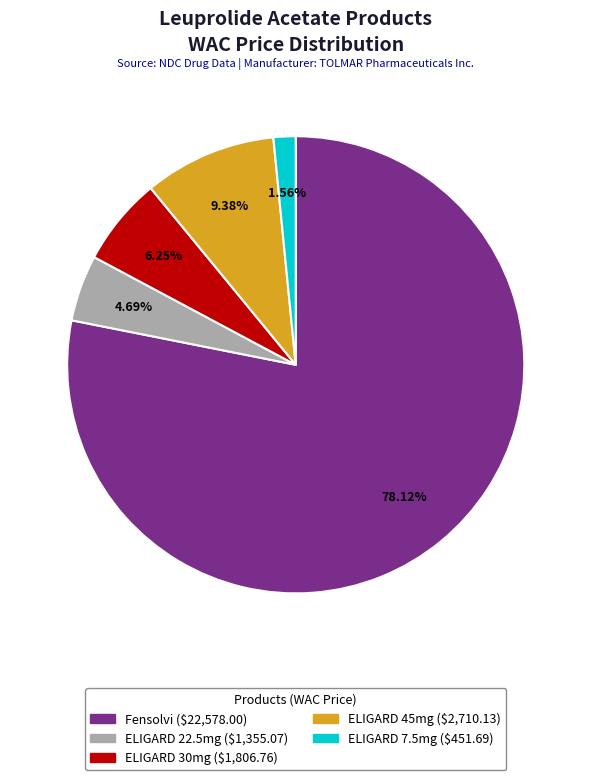

Is there any slice that represents more than half of the pie?

Yes